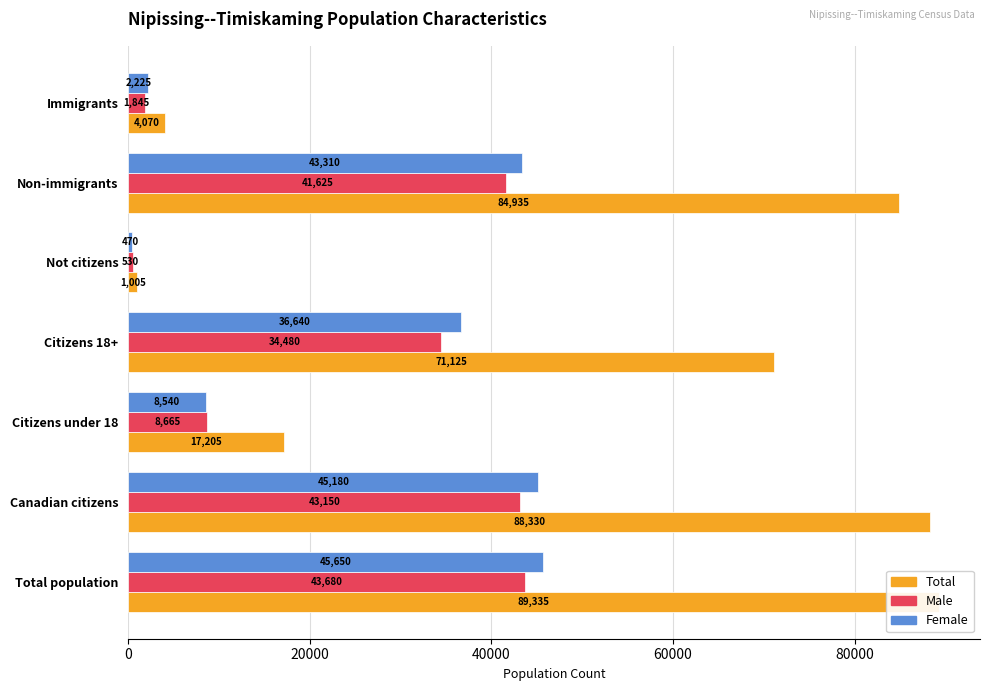

How many distinct data groups are displayed?

3